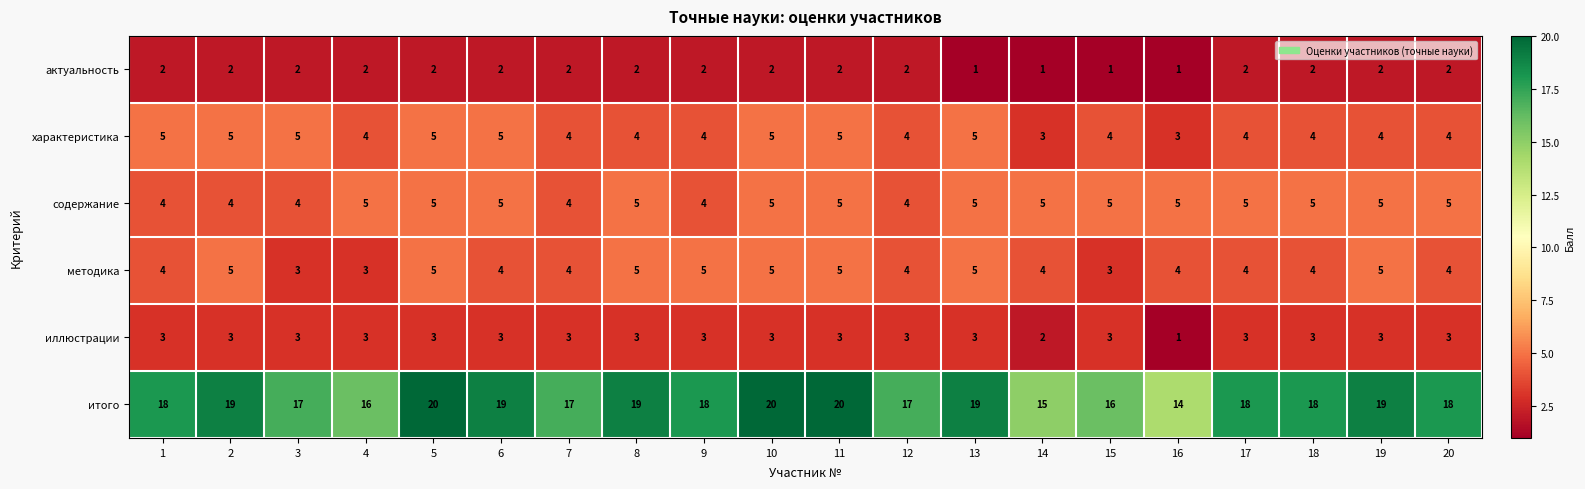

Which series has the widest spread of values?

итого